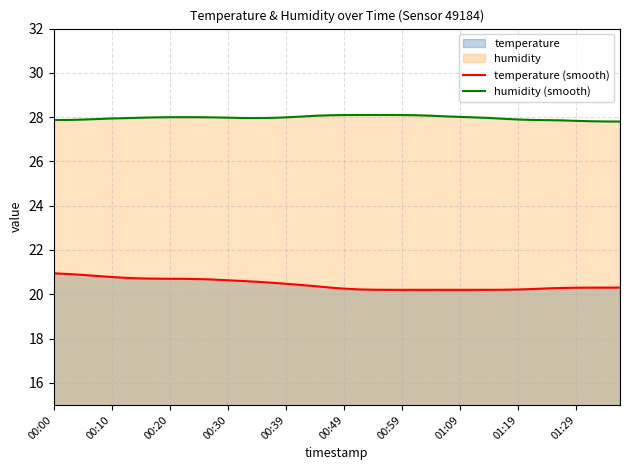

What is the difference between the maximum and minimum values in the temperature (smooth) series?

0.7